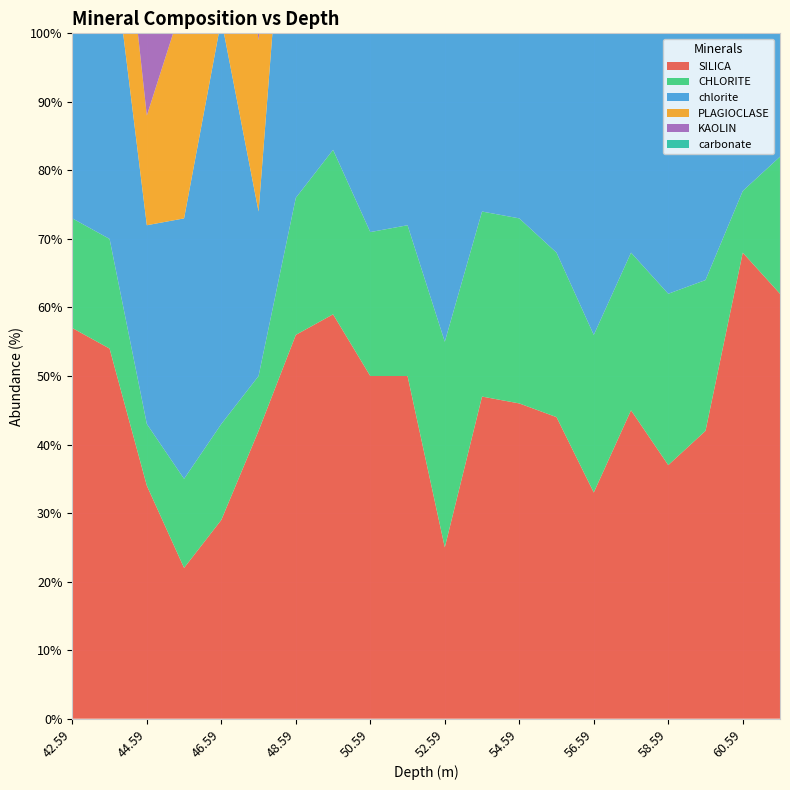

Reading left to right, what are all the values shown in this chart?

SILICA: 42.59=57	43.59=54	44.59=34	45.59=22	46.59=29	47.59=42	48.59=56	49.59=59	50.59=50	51.59=50	52.59=25	53.59=47	54.59=46	55.59=44	56.59=33	57.59=45	58.59=37	59.59=42	60.59=68	61.59=62
CHLORITE: 42.59=16	43.59=16	44.59=9	45.59=13	46.59=14	47.59=8	48.59=20	49.59=24	50.59=21	51.59=22	52.59=30	53.59=27	54.59=27	55.59=24	56.59=23	57.59=23	58.59=25	59.59=22	60.59=9	61.59=20
chlorite: 42.59=57	43.59=46	44.59=29	45.59=38	46.59=59	47.59=24	48.59=68	49.59=56	50.59=64	51.59=77	52.59=71	53.59=71	54.59=79	55.59=82	56.59=91	57.59=72	58.59=71	59.59=69	60.59=69	61.59=68
PLAGIOCLASE: 42.59=26	43.59=22	44.59=16	45.59=32	46.59=39	47.59=25	48.59=8	49.59=5	50.59=14	51.59=27	52.59=35	53.59=18	54.59=26	55.59=25	56.59=42	57.59=22	58.59=20	59.59=28	60.59=22	61.59=16
KAOLIN: 42.59=0	43.59=5	44.59=26	45.59=24	46.59=16	47.59=24	48.59=6	49.59=0	50.59=0	51.59=0	52.59=0	53.59=0	54.59=0	55.59=0	56.59=0	57.59=0	58.59=0	59.59=0	60.59=0	61.59=0
carbonate: 42.59=0	43.59=0	44.59=0	45.59=0	46.59=6	47.59=9	48.59=14	49.59=38	50.59=25	51.59=15	52.59=7	53.59=28	54.59=13	55.59=11	56.59=8	57.59=27	58.59=19	59.59=10	60.59=13	61.59=25